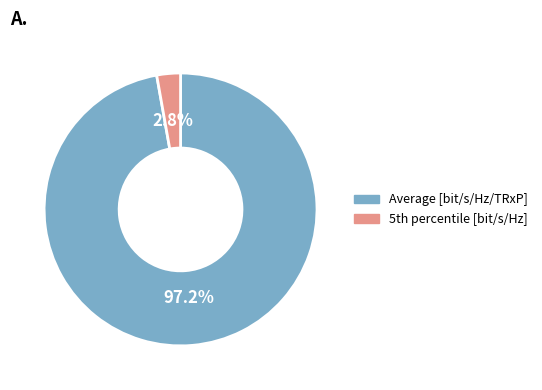

Rank the categories by value from lowest to highest.

5th percentile [bit/s/Hz], Average [bit/s/Hz/TRxP]